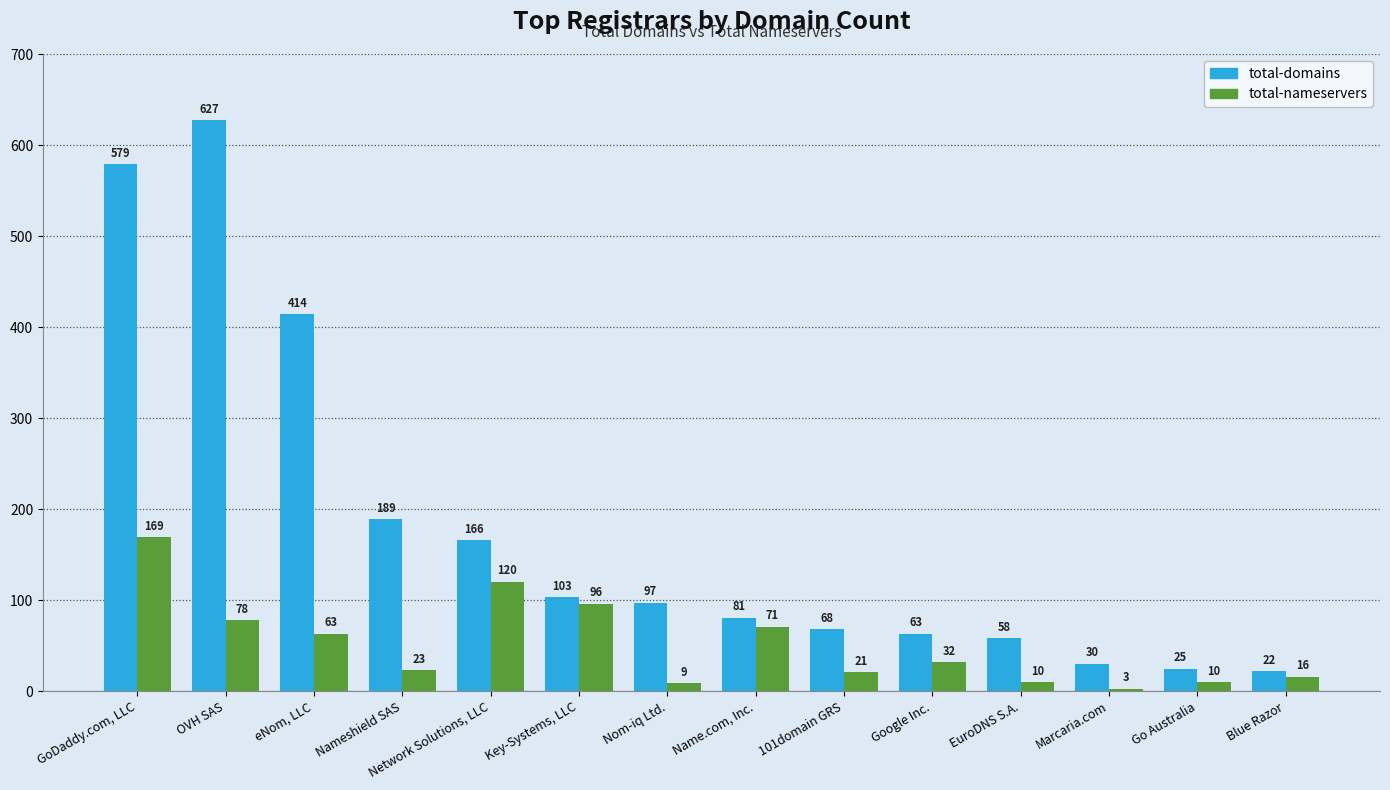

What position from the right is EuroDNS S.A.?

4